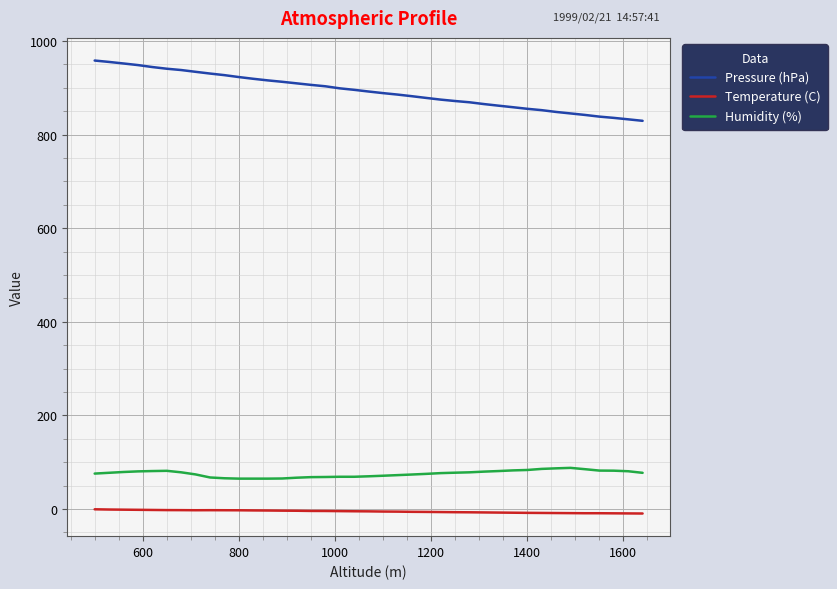

List the series in order of their peak value, lowest first.

Temperature (C), Humidity (%), Pressure (hPa)